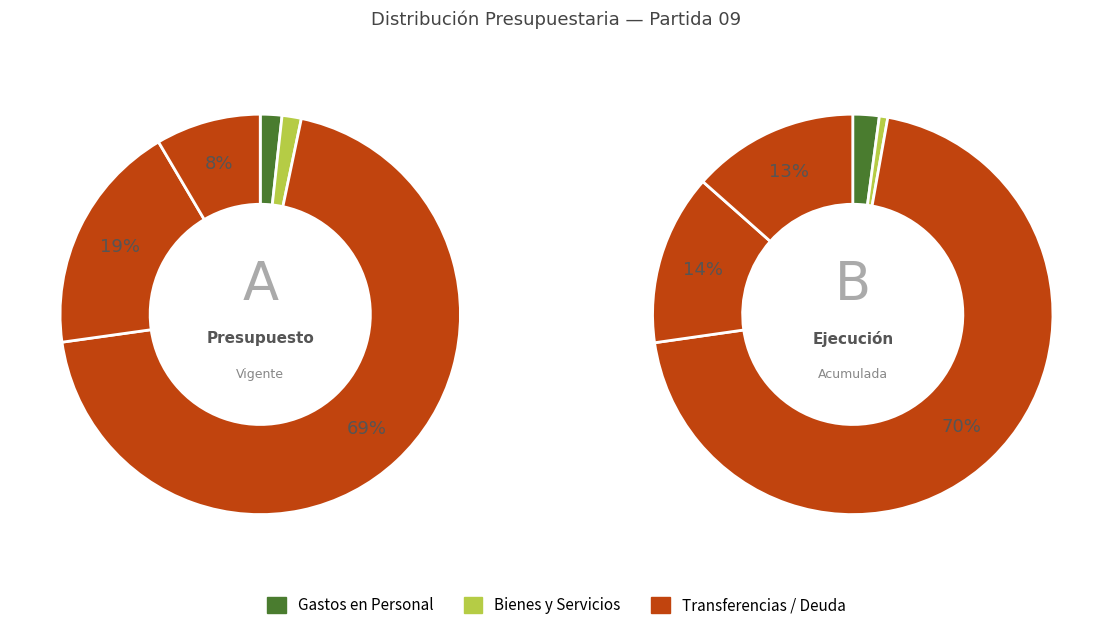

To the nearest percent, what is the average slice percentage?

20%